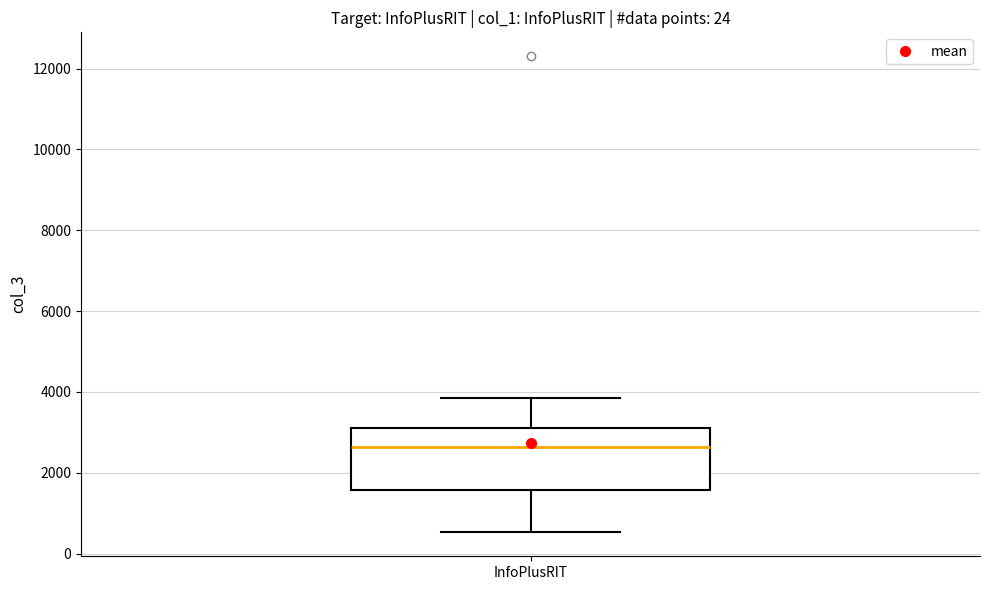

Read this box plot against the y-axis: the position of the median line, the range covered by the box, and the ends of both whiskers. The values are not printed on the chart, so give them approximately, as read against the axis.

median 2600, box 1600 to 3200, whiskers 600 to 3800